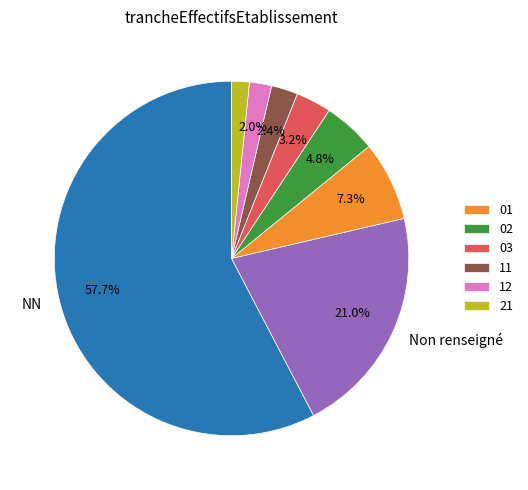

Is there a majority slice in this chart?

Yes